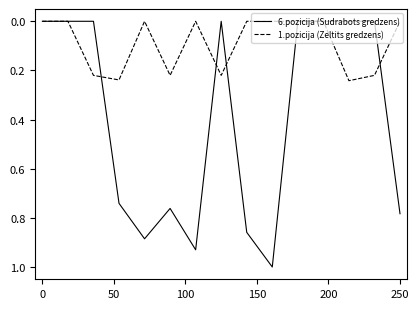

Which series has the widest spread of values?

6.pozicija (Sudrabots gredzens)